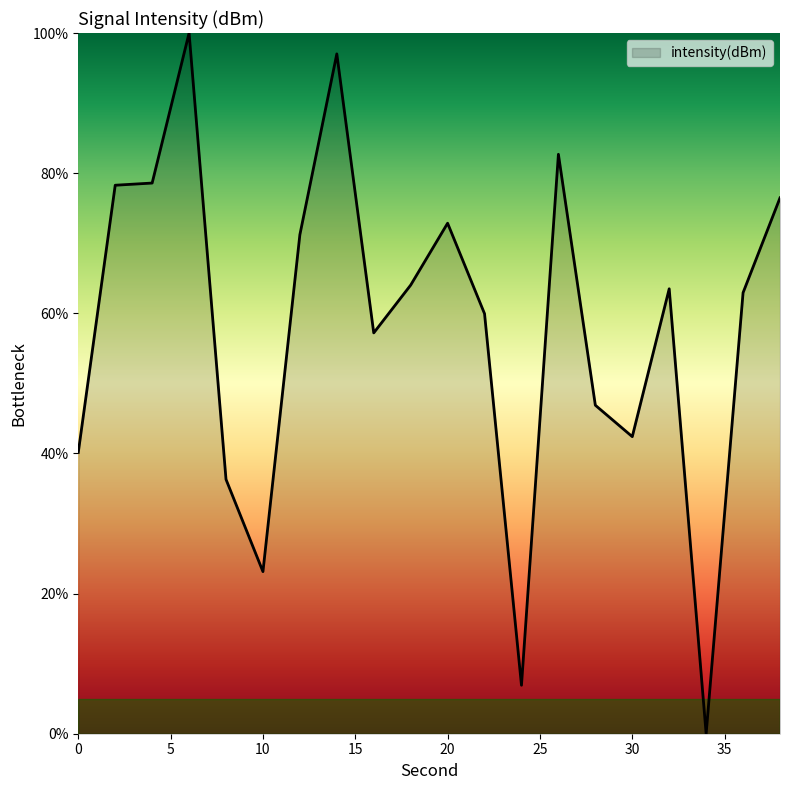

How many lines are shown in the chart?

1